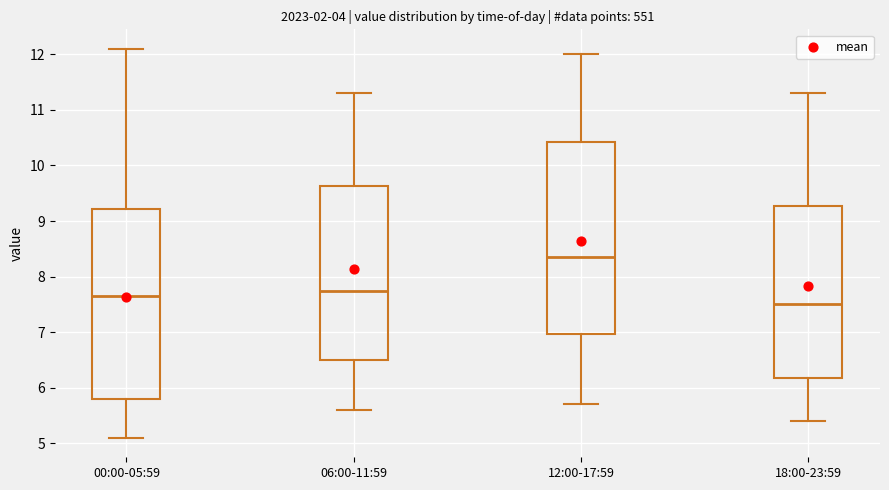

Reading left to right, read every box against the y-axis: the position of its median line, the range the box covers, and the ends of its whiskers. The values are not printed on the chart, so give them approximately, as read against the axis.

00:00-05:59: median 7.7, box 5.8 to 9.2, whiskers 5.1 to 12.1
06:00-11:59: median 7.8, box 6.5 to 9.6, whiskers 5.6 to 11.3
12:00-17:59: median 8.4, box 7.0 to 10.4, whiskers 5.7 to 12.0
18:00-23:59: median 7.5, box 6.2 to 9.3, whiskers 5.4 to 11.3